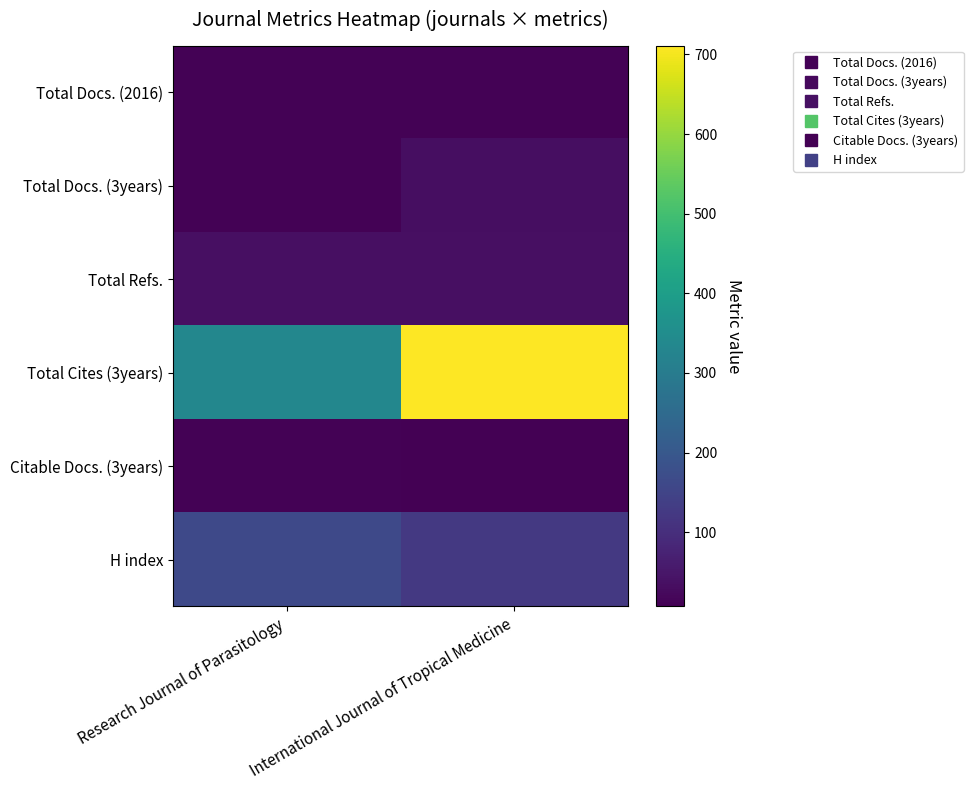

Reading right to left, extract all data points from this chart.

Total Docs. (2016): International Journal of Tropical Medicine=11	Research Journal of Parasitology=11
Total Docs. (3years): International Journal of Tropical Medicine=33	Research Journal of Parasitology=11
Total Refs.: International Journal of Tropical Medicine=35	Research Journal of Parasitology=35
Total Cites (3years): International Journal of Tropical Medicine=711	Research Journal of Parasitology=333
Citable Docs. (3years): International Journal of Tropical Medicine=7	Research Journal of Parasitology=11
H index: International Journal of Tropical Medicine=124	Research Journal of Parasitology=163